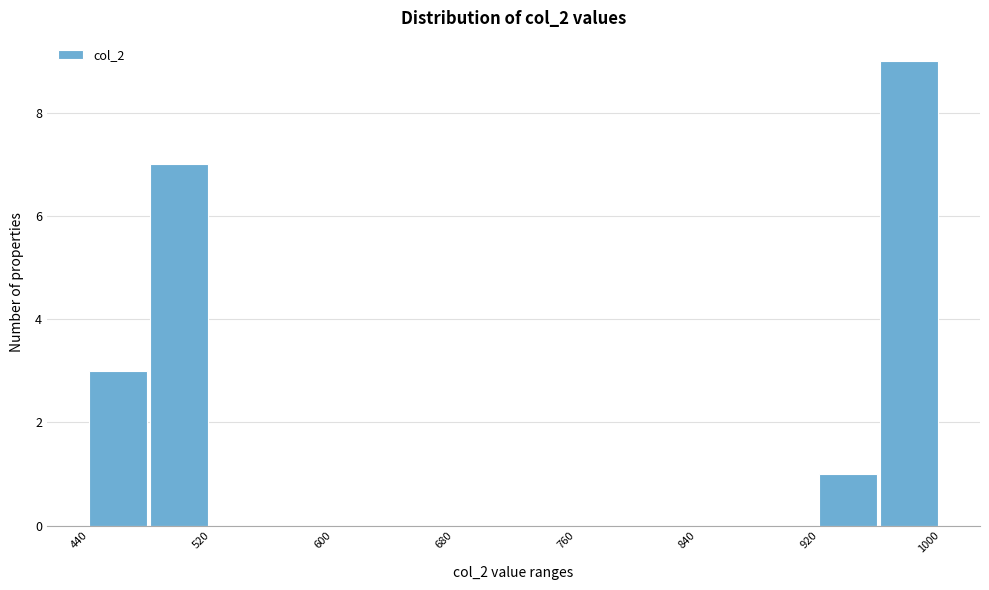

How tall is the bar that spans 960 to 1000 on the x-axis? Neither the bar edges nor the heights are printed on the chart, so give them approximately, as read against the axes.

9